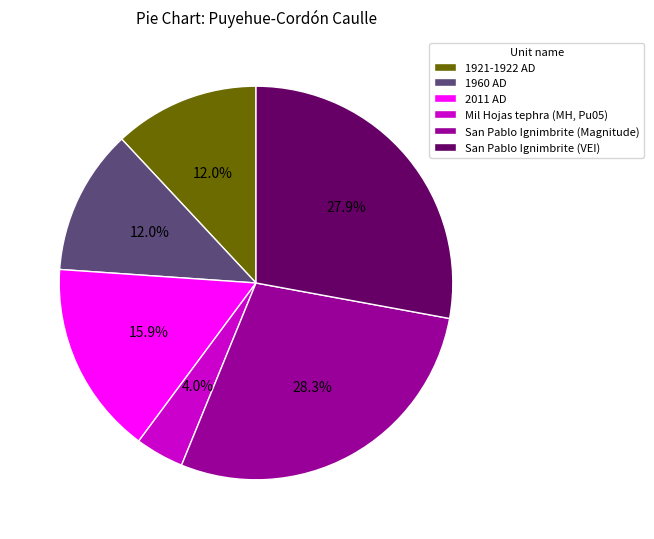

Approximately how many times larger is the value at Mil Hojas tephra (MH, Pu05) compared to 1921-1922 AD?

0.3